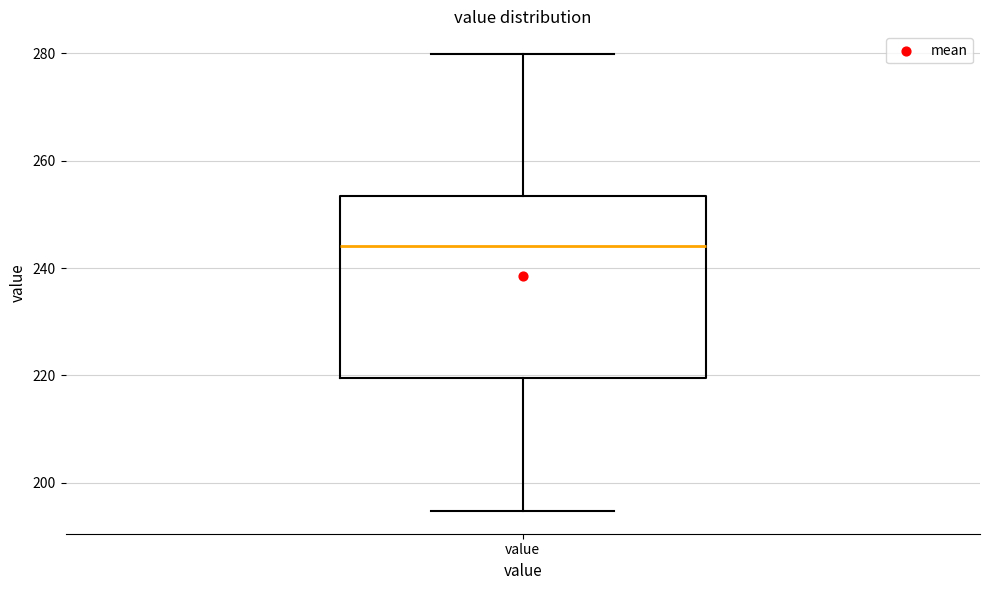

Read this box plot against the y-axis: the position of the median line, the range covered by the box, and the ends of both whiskers. The values are not printed on the chart, so give them approximately, as read against the axis.

median 244, box 220 to 254, whiskers 194 to 280